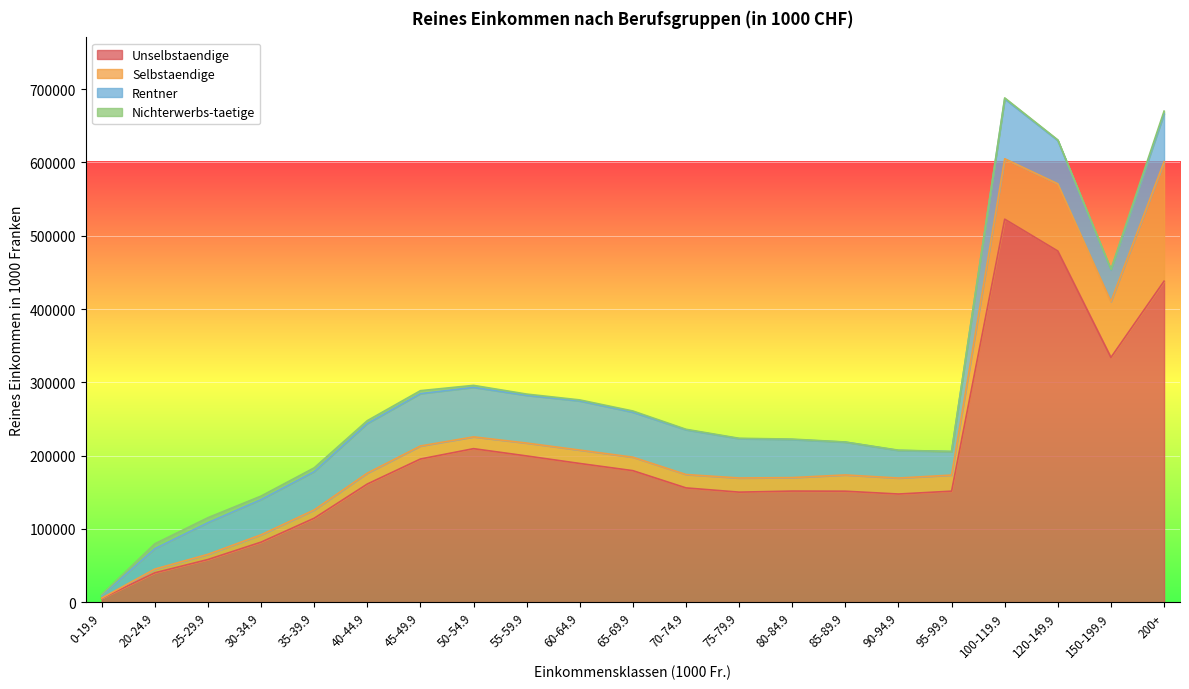

At which label does Unselbstaendige reach its peak?

100-119.9